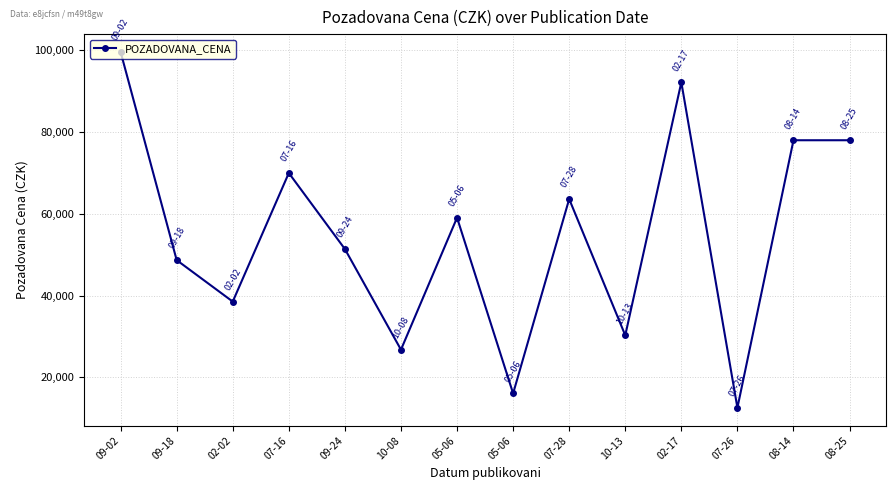

Is it true that the value at 10-08 is 26790?

True